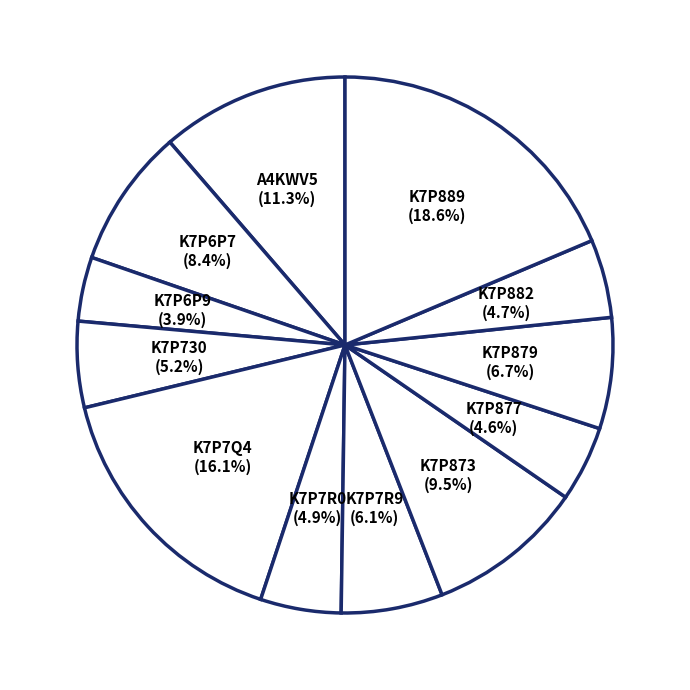

The K7P6P7 slice represents 2% of the pie. True or false?

False